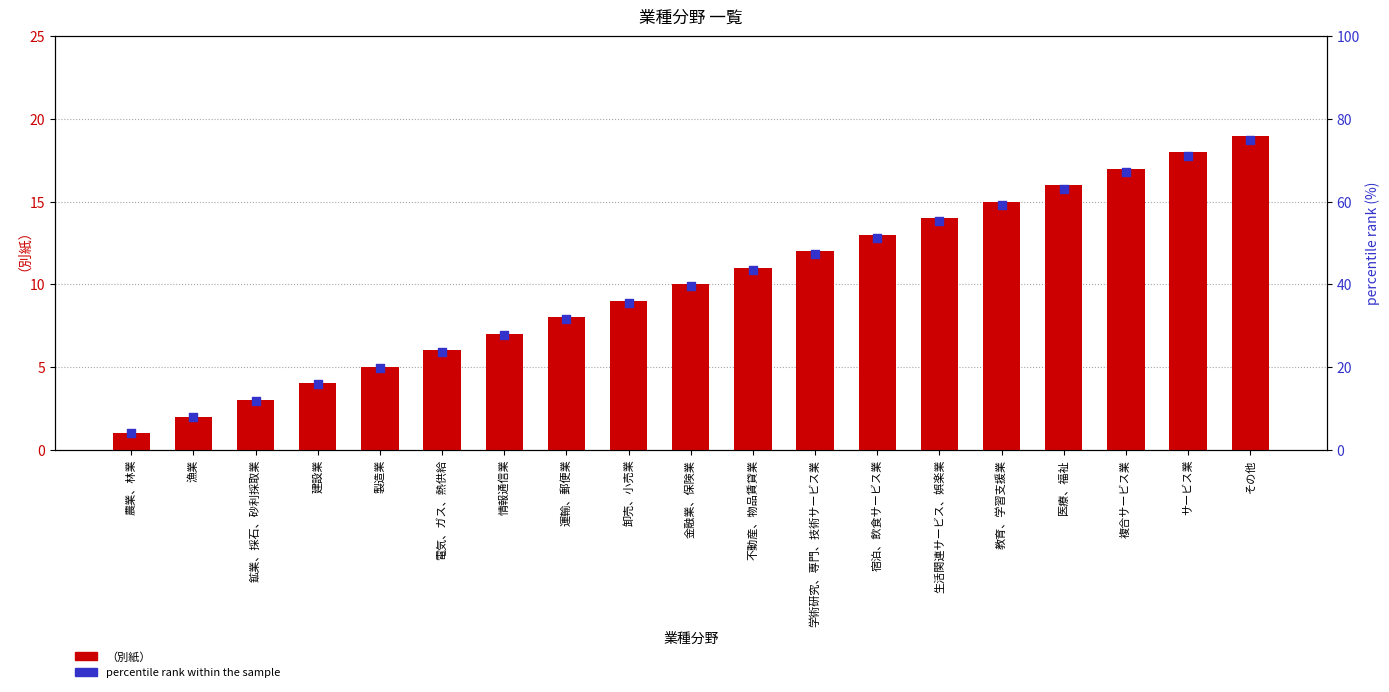

Is the value of （別紙） at 学術研究、専門、技術サービス業 greater than the value of percentile rank within the sample at 生活関連サービス、娯楽業?

No